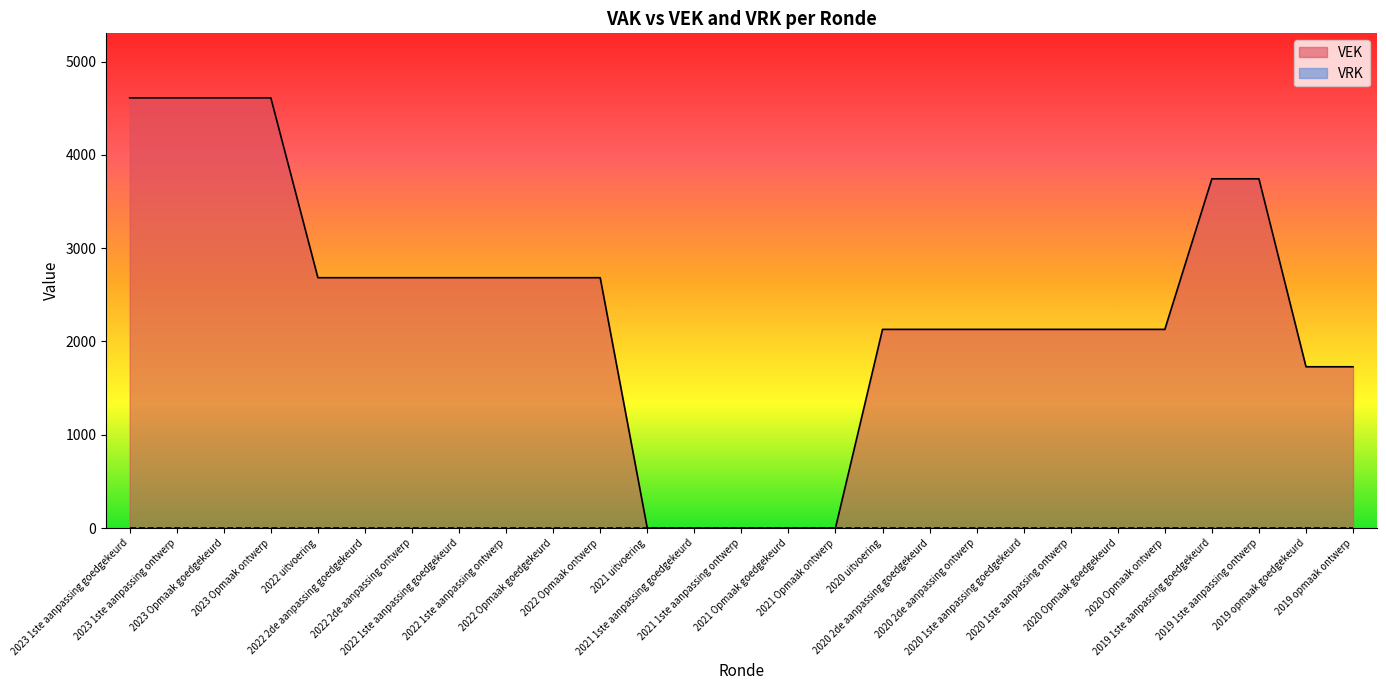

Which has a higher value, 2021 uitvoering or 2023 1ste aanpassing ontwerp?

2023 1ste aanpassing ontwerp